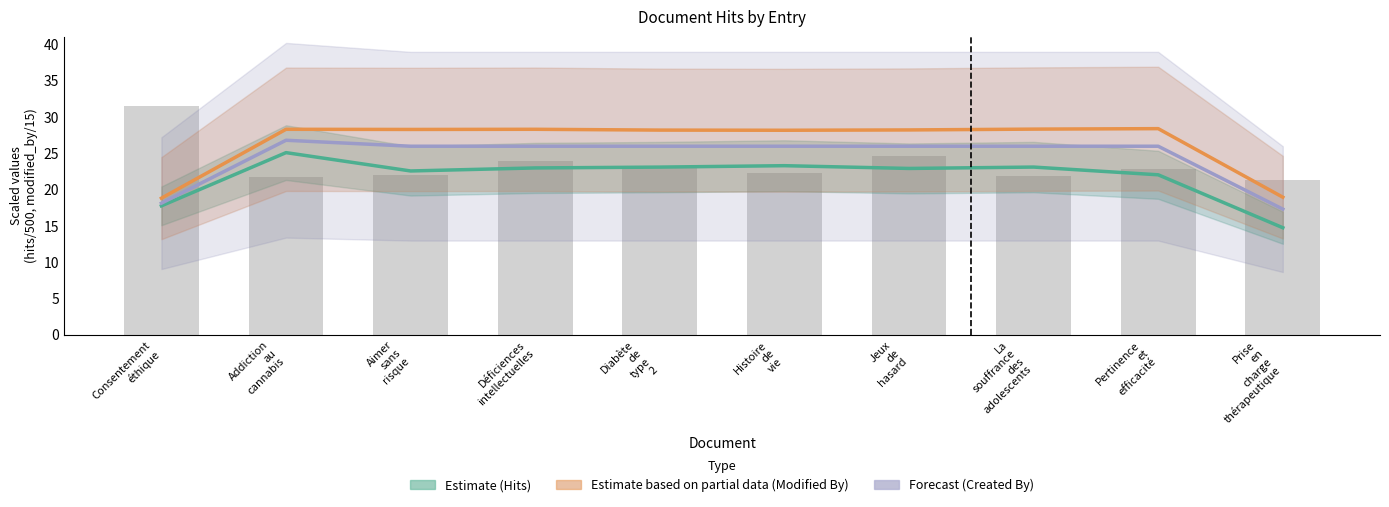

At Déficiences
intellectuelles, list the series in order from largest to smallest.

Modified By (partial), Created By (forecast), hits (scaled), Hits Estimate